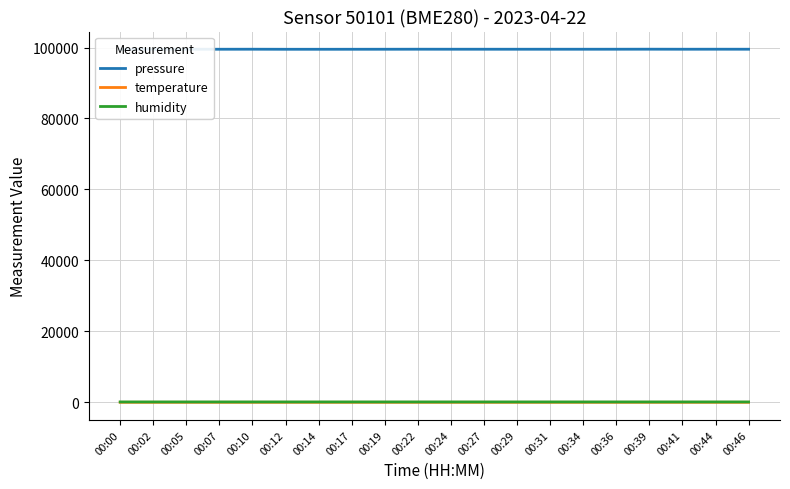

True or false: pressure and temperature cross at least once.

False